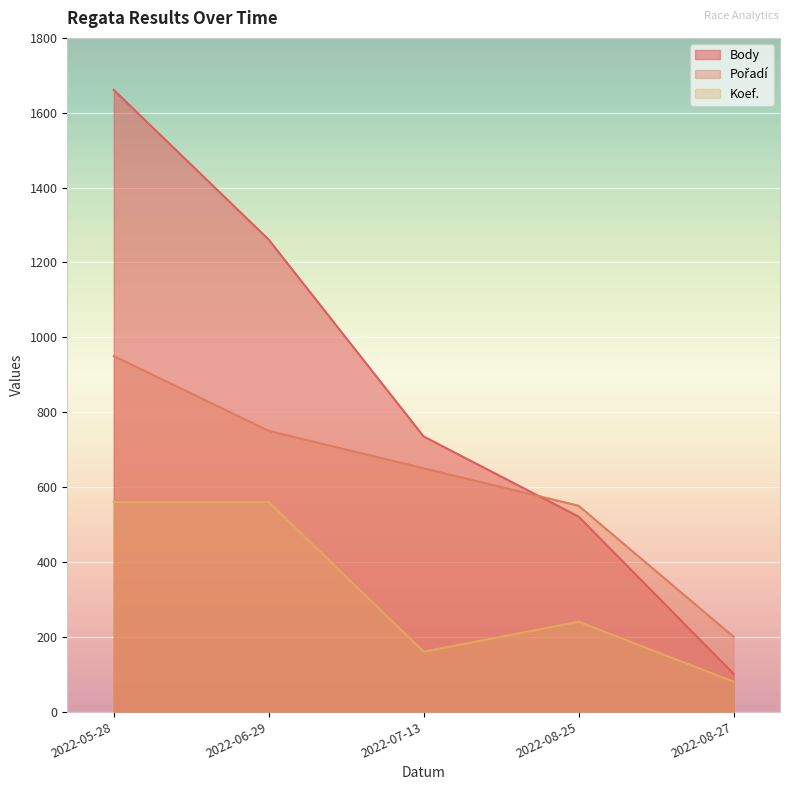

Reading left to right, transcribe all the data shown in this chart.

Body: 2022-05-28=1661	2022-06-29=1261	2022-07-13=735	2022-08-25=521	2022-08-27=101
Pořadí: 2022-05-28=950	2022-06-29=750	2022-07-13=650	2022-08-25=550	2022-08-27=200
Koef.: 2022-05-28=560	2022-06-29=560	2022-07-13=160	2022-08-25=240	2022-08-27=80